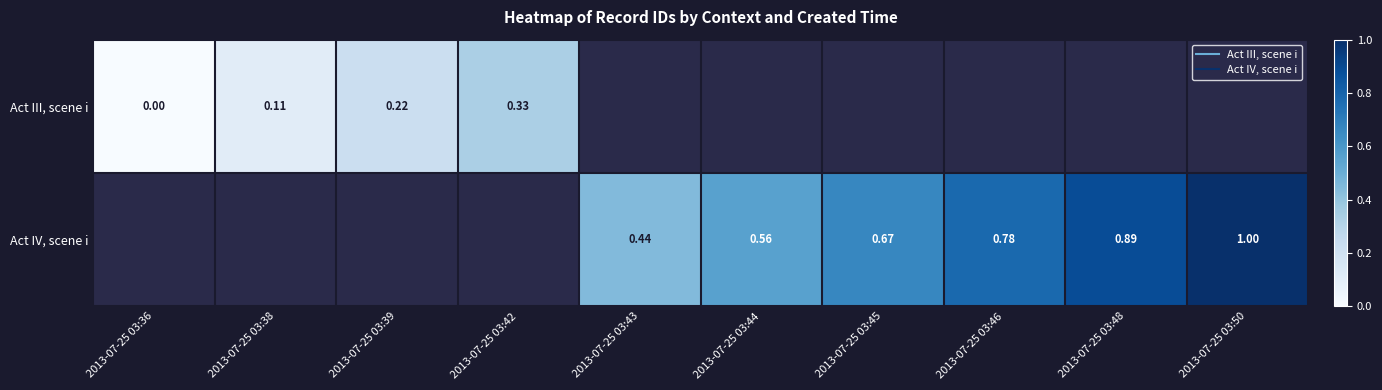

Rank the series by their average value, from lowest to highest.

Act III, scene i, Act IV, scene i